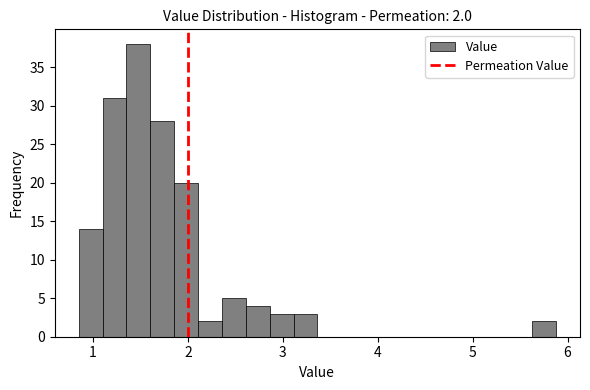

Around what value on the x-axis is the tallest bar? Give the approximate position of its centre, as read against the axis.

1.5